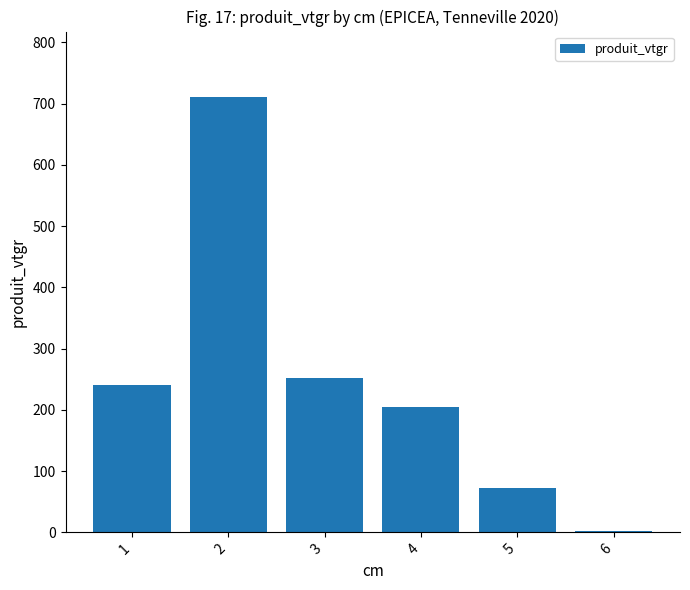

How many bars are there in total?

6